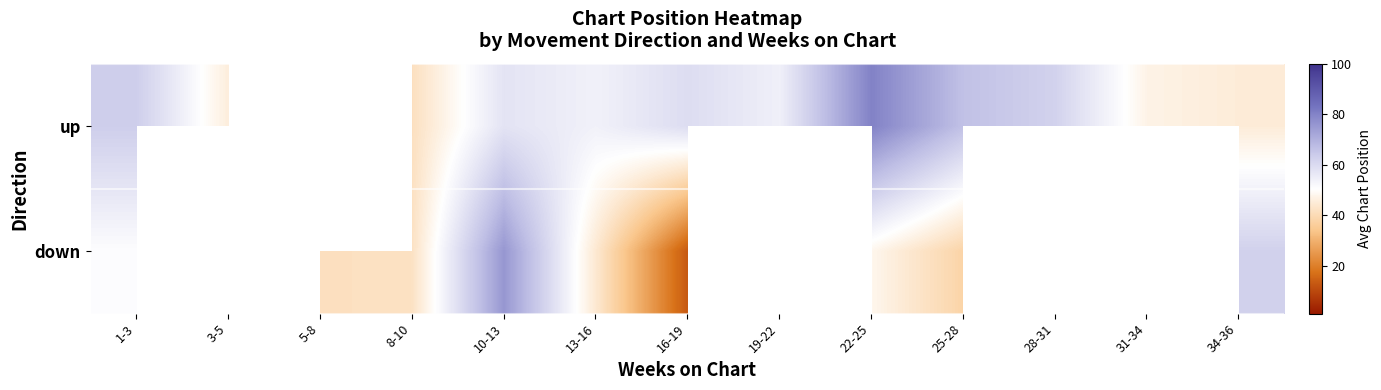

List the series in order of their peak value, lowest first.

down, up